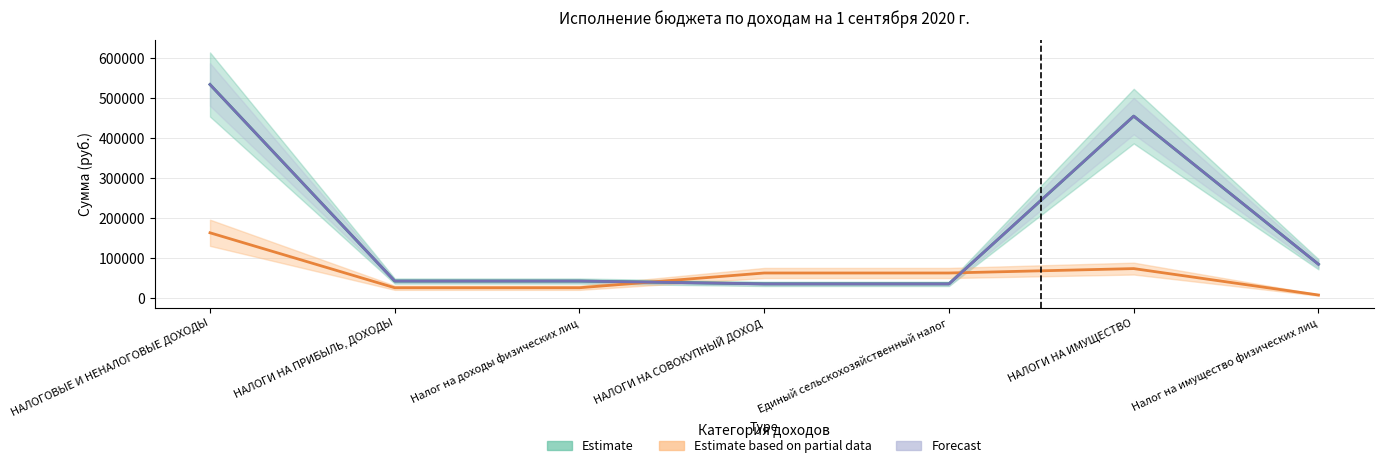

At which category is the sum across all series the highest?

НАЛОГОВЫЕ И НЕНАЛОГОВЫЕ ДОХОДЫ